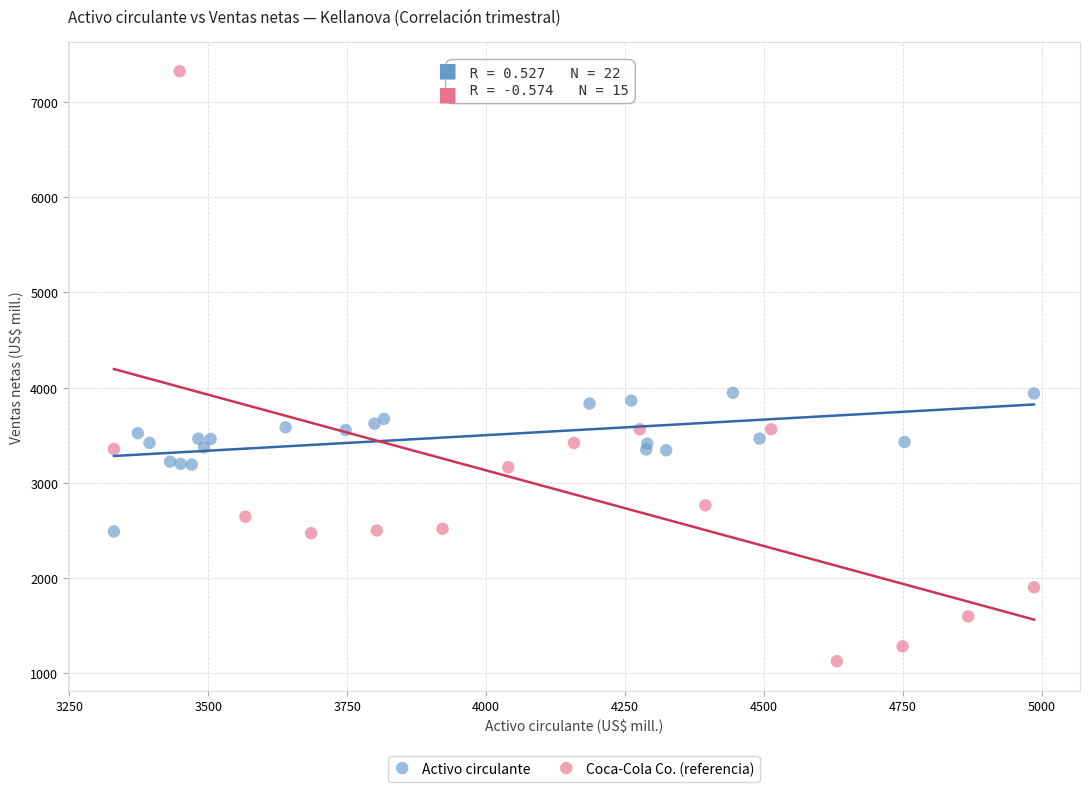

Which series contains the highest Y value?

Coca-Cola Co. (referencia)